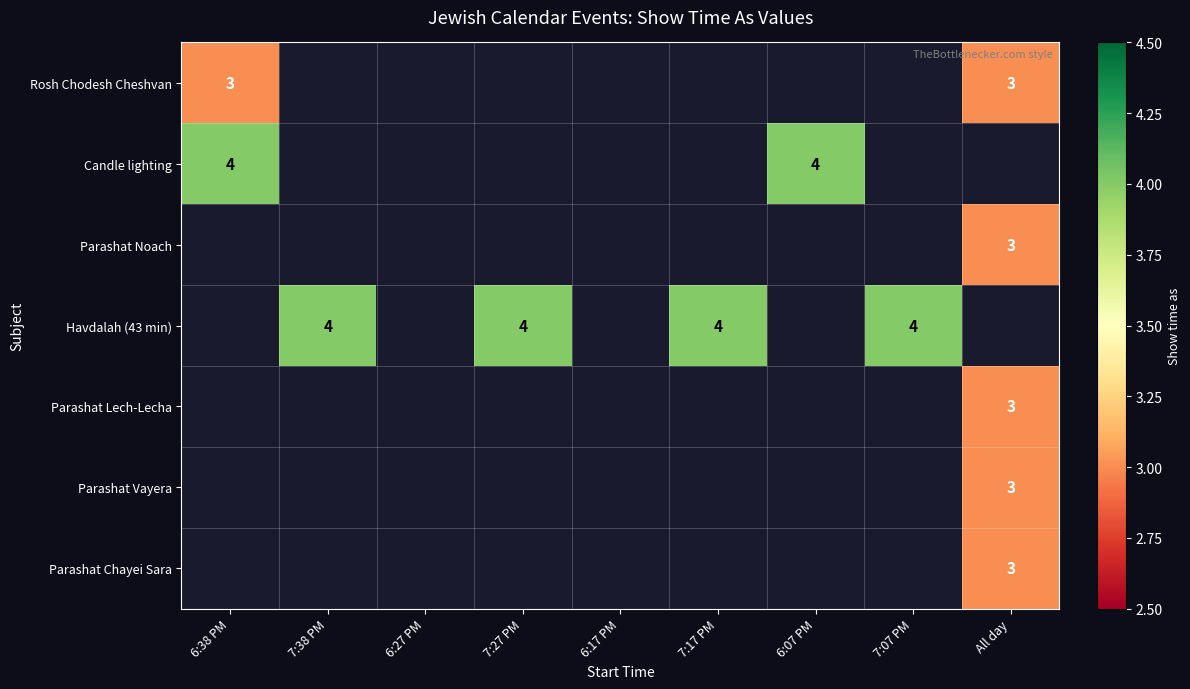

The value of Rosh Chodesh Cheshvan at 6:38 PM is 5. True or false?

False